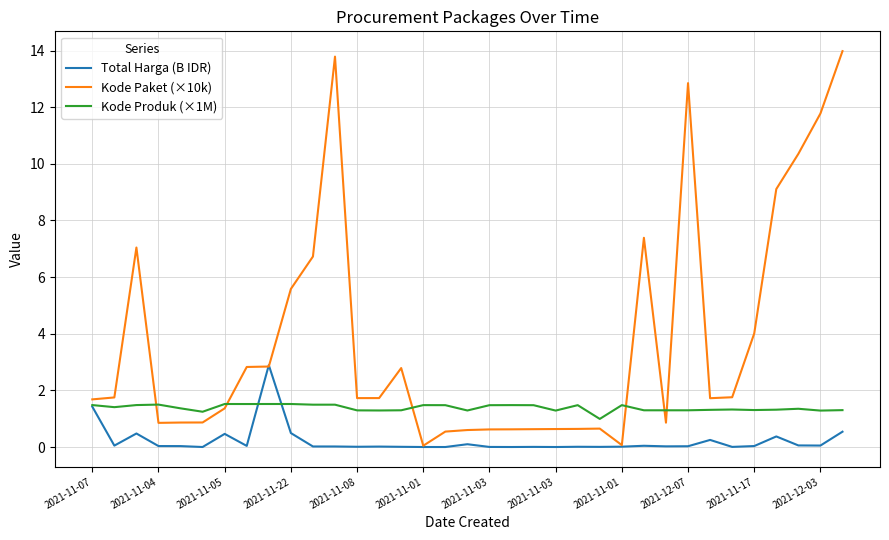

List the series in order of their peak value, highest first.

Kode Paket (×10k), Total Harga (B IDR), Kode Produk (×1M)